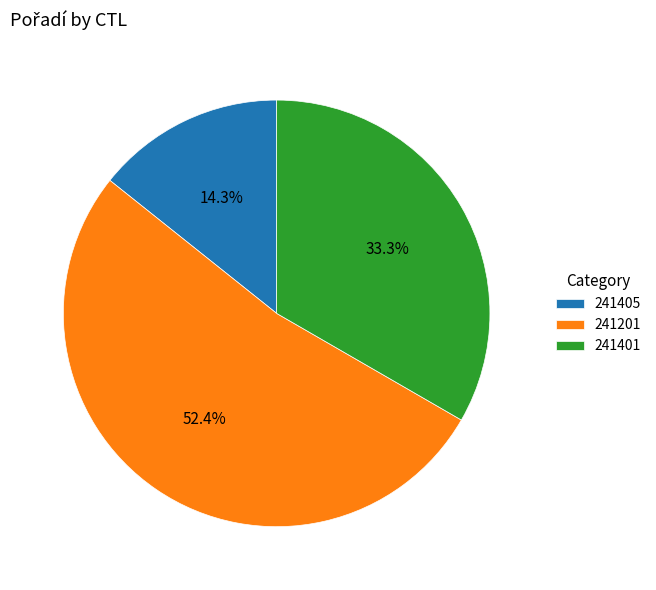

Rank the categories by value from lowest to highest.

241405, 241401, 241201